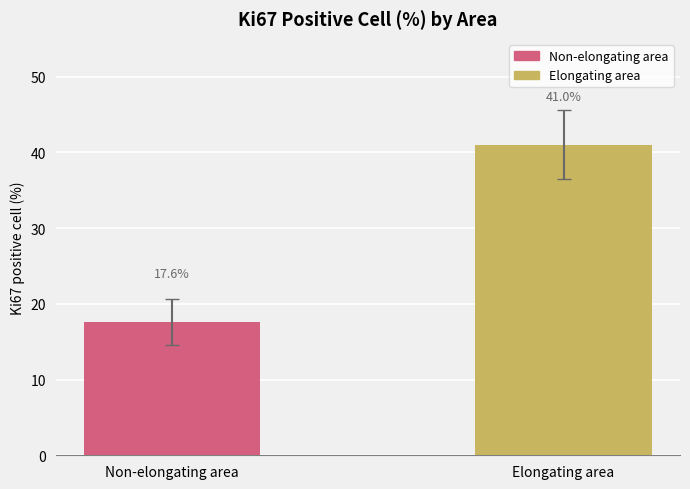

What is the value of the 2nd bar from the left?

41.0